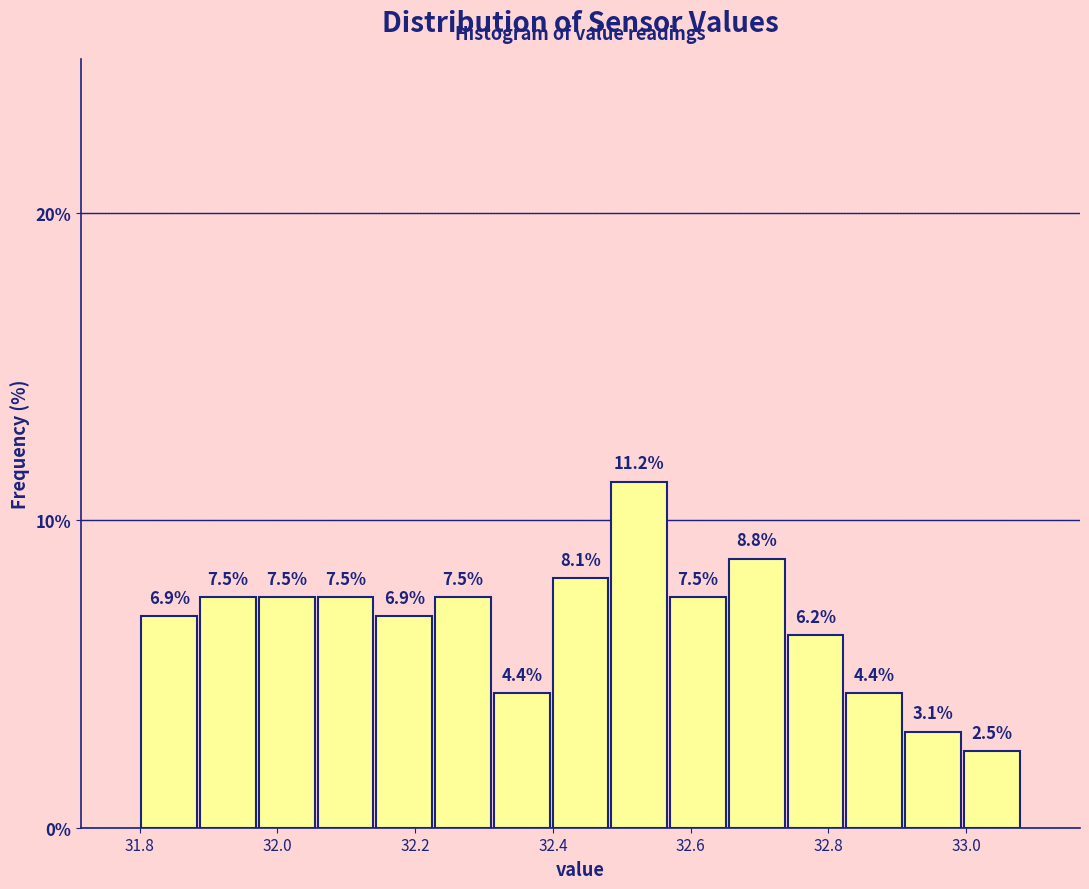

Which range on the x-axis has the tallest bar?

32.48 to 32.56